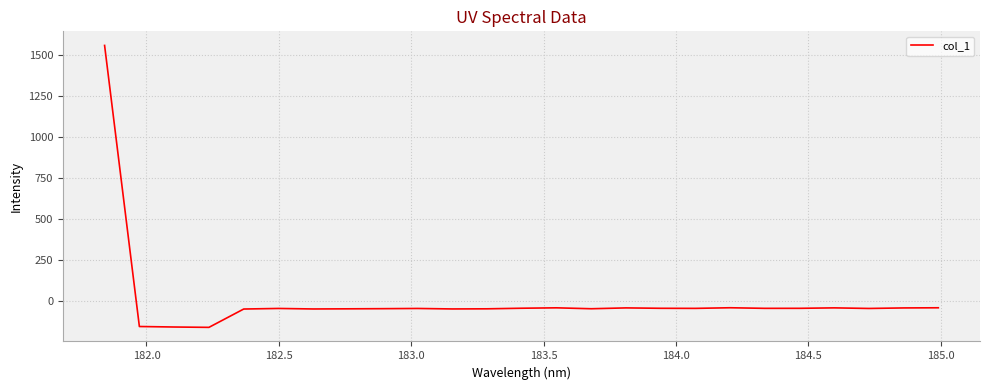

What is the average value?

6.2